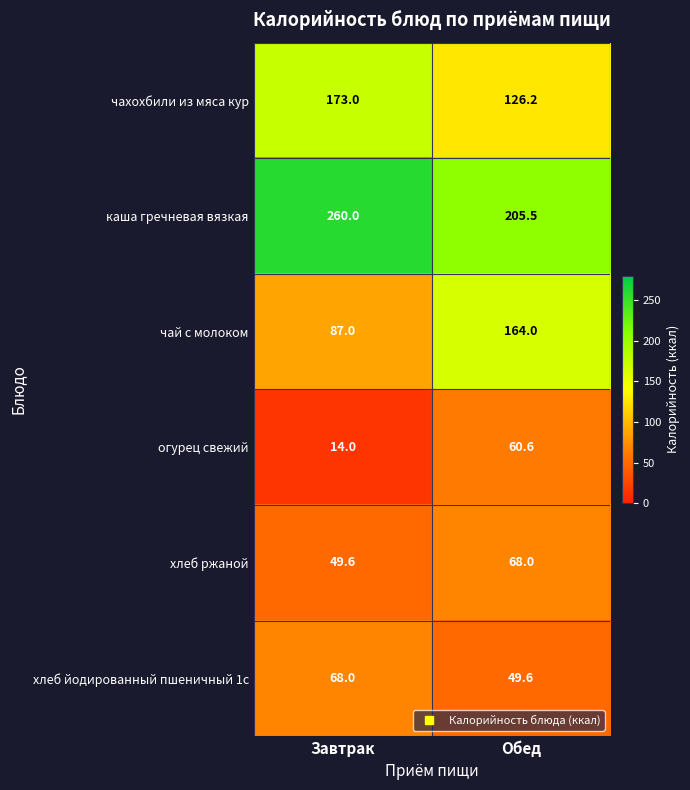

What is the total value across all series at Обед?

673.9